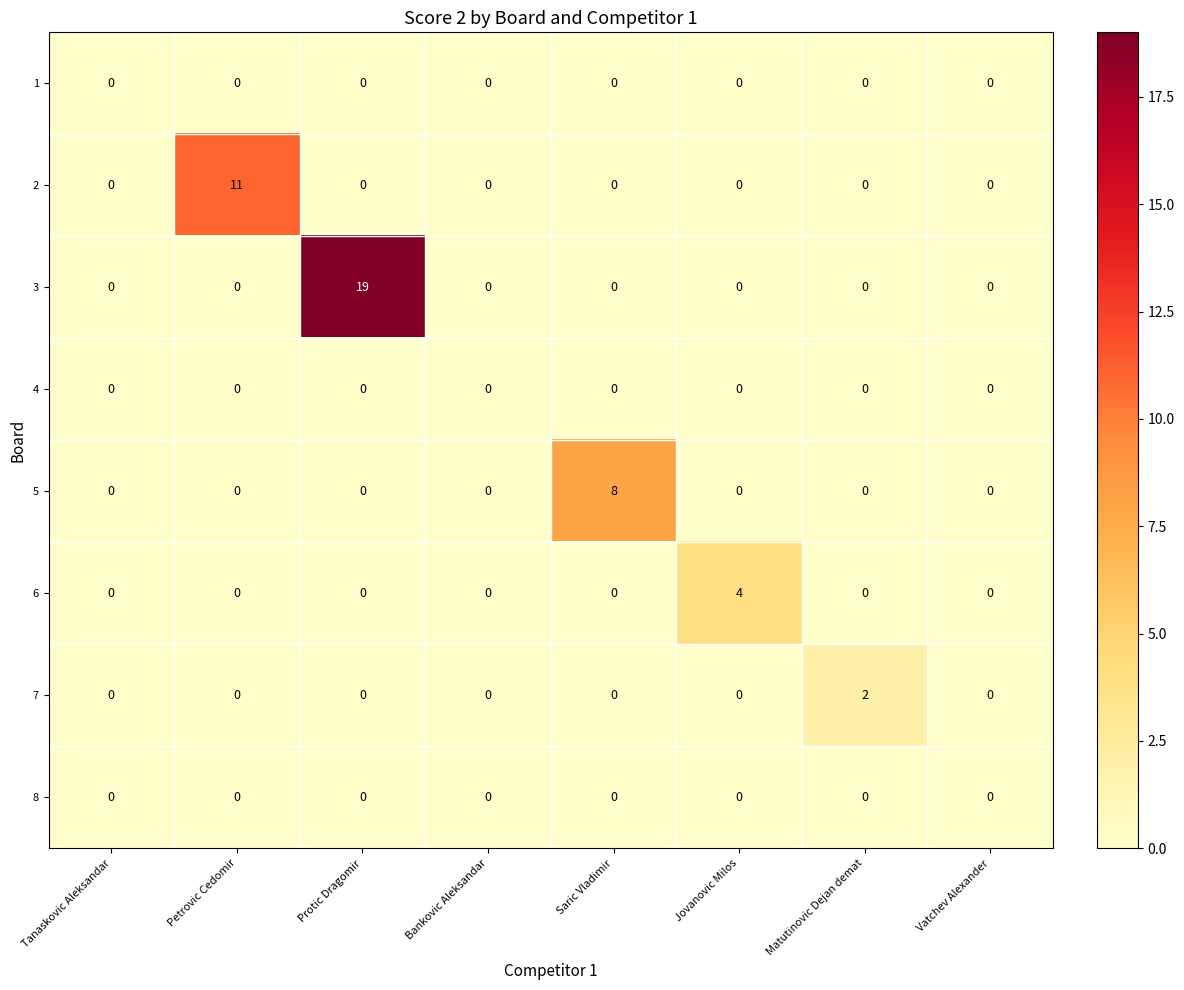

Count the 6 values in the range 0 to 1.

7